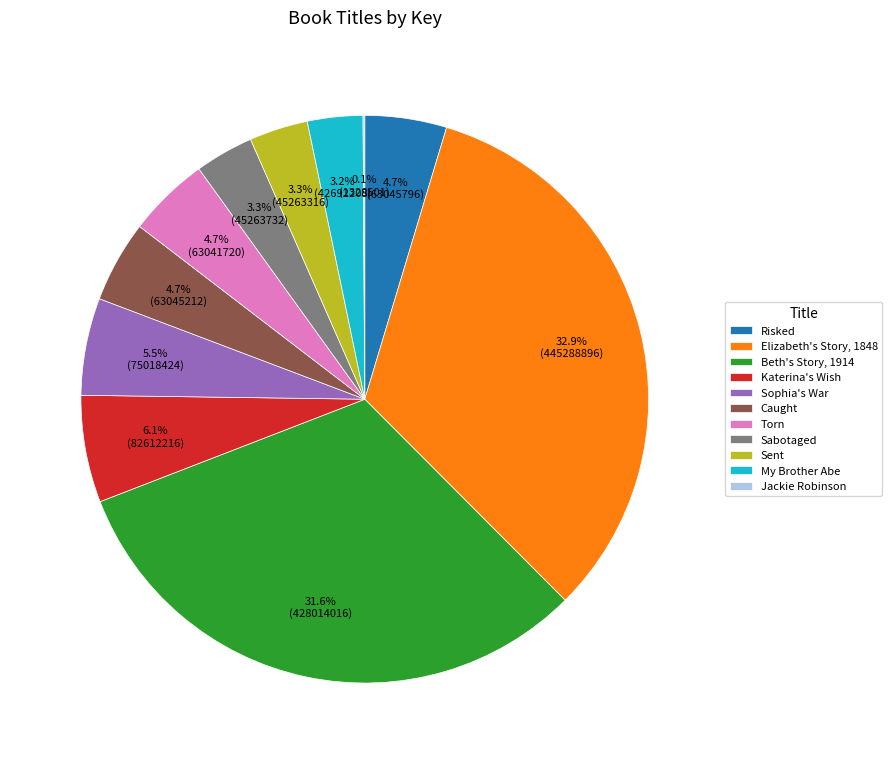

How much of the chart is everything except Torn?

95.3%